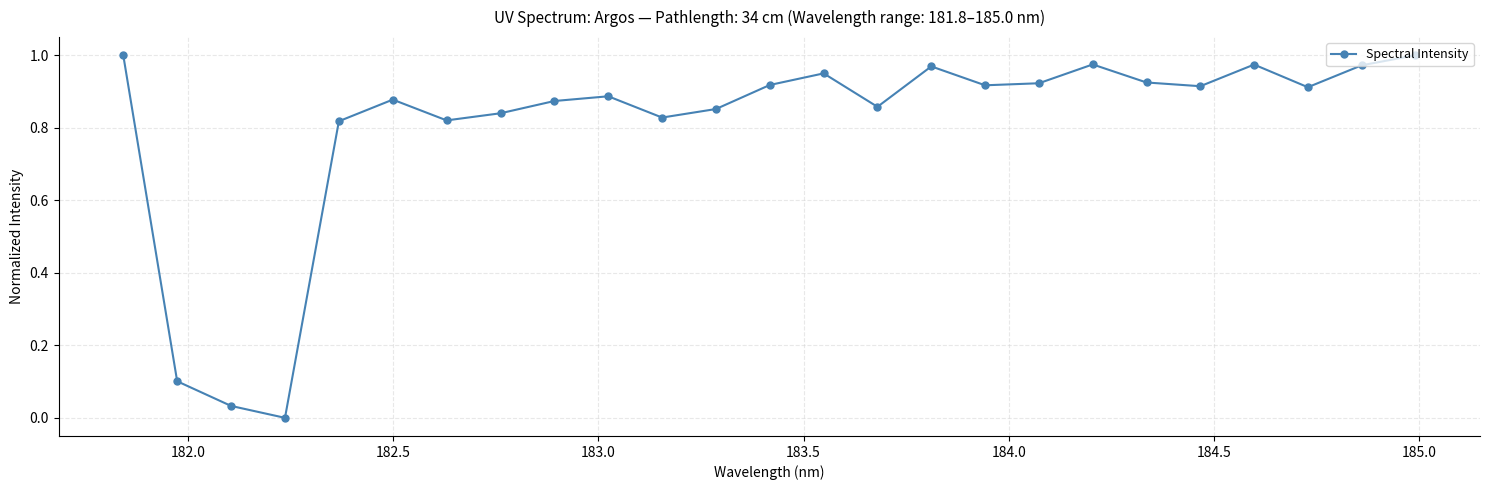

How many interior local peaks (higher than both neighbors) does the data have?

6